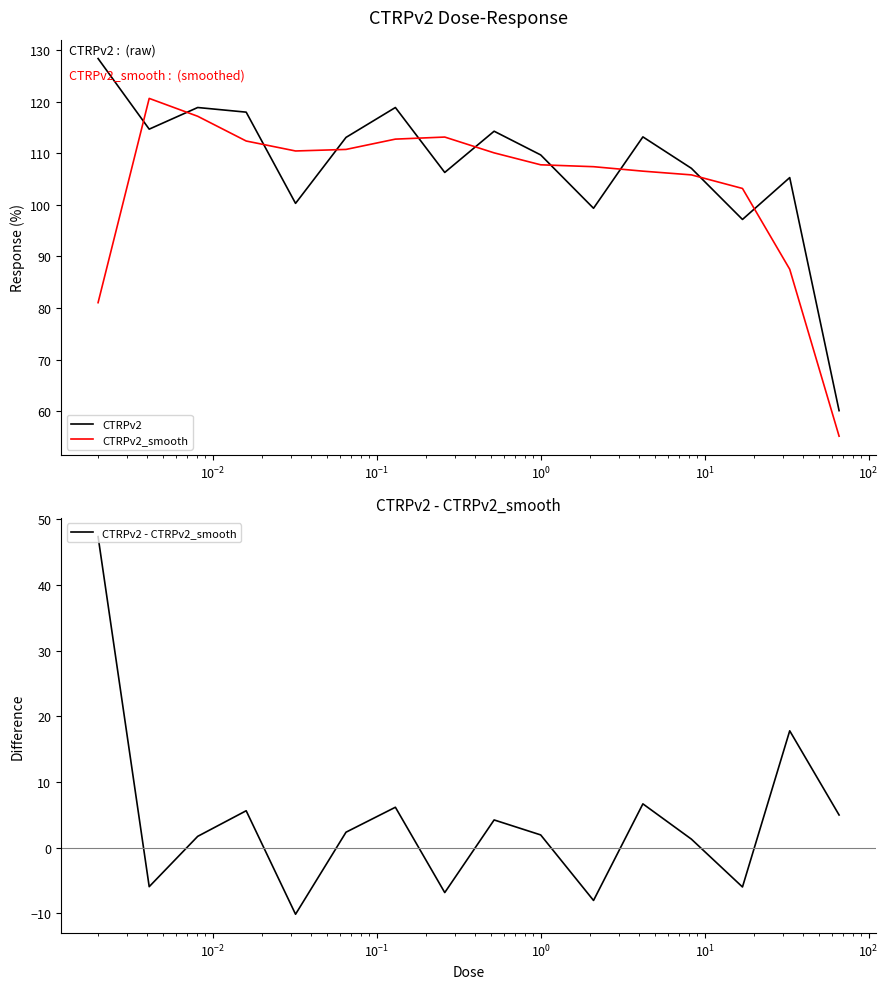

True or false: CTRPv2 and CTRPv2_smooth cross at least once.

True